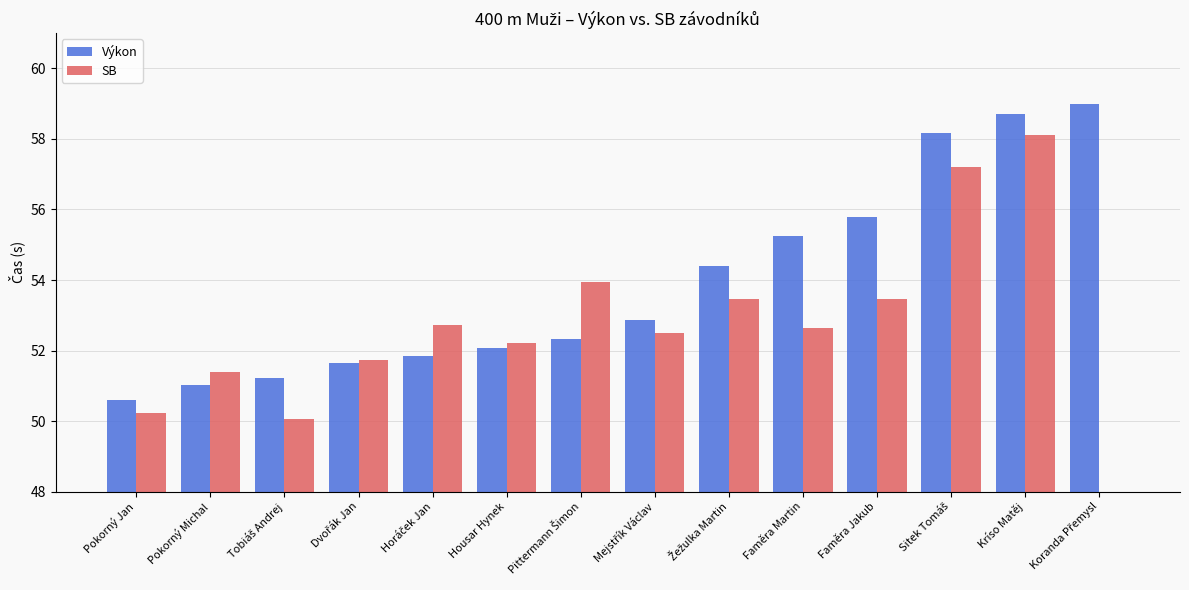

Reading right to left, what are all the values shown in this chart?

Výkon: Koranda Přemysl=59.0	Kríso Matěj=58.7	Sitek Tomáš=58.2	Faměra Jakub=55.8	Faměra Martin=55.3	Žežulka Martin=54.4	Mejstřík Václav=52.9	Pittermann Šimon=52.3	Housar Hynek=52.1	Horáček Jan=51.8	Dvořák Jan=51.6	Tobiáš Andrej=51.2	Pokorný Michal=51.0	Pokorný Jan=50.6
SB: Koranda Přemysl=0.0	Kríso Matěj=58.1	Sitek Tomáš=57.2	Faměra Jakub=53.5	Faměra Martin=52.6	Žežulka Martin=53.5	Mejstřík Václav=52.5	Pittermann Šimon=54.0	Housar Hynek=52.2	Horáček Jan=52.7	Dvořák Jan=51.7	Tobiáš Andrej=50.1	Pokorný Michal=51.4	Pokorný Jan=50.2